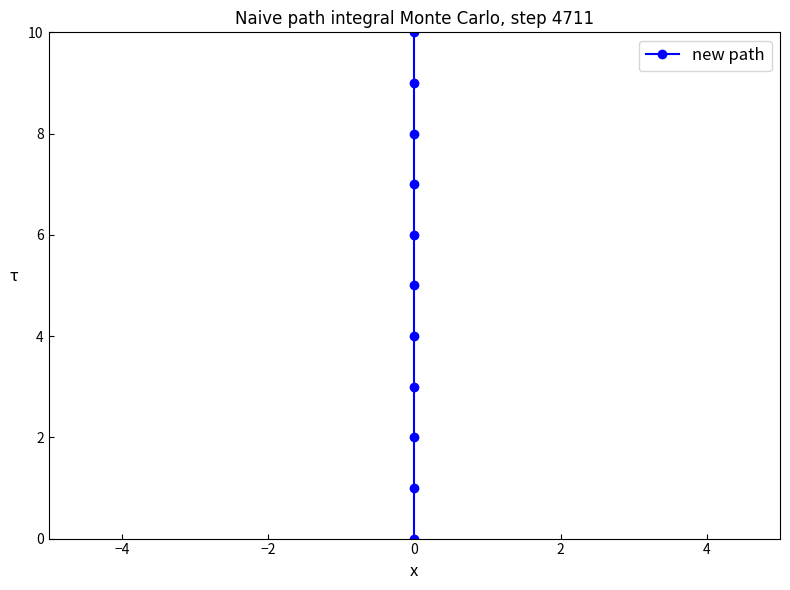

Count the number of data series in this chart.

1